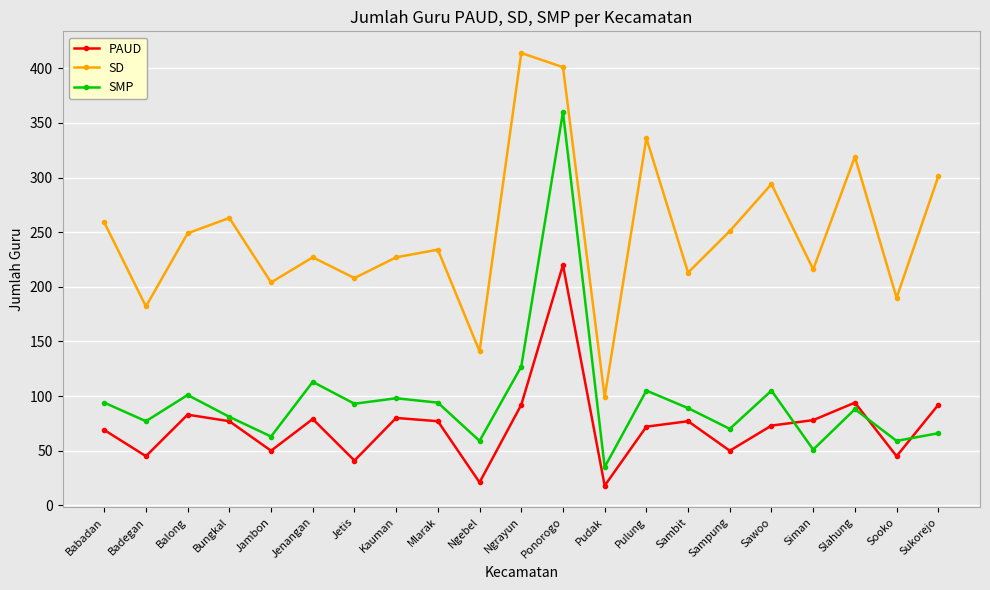

What is the maximum value shown in the chart?

414